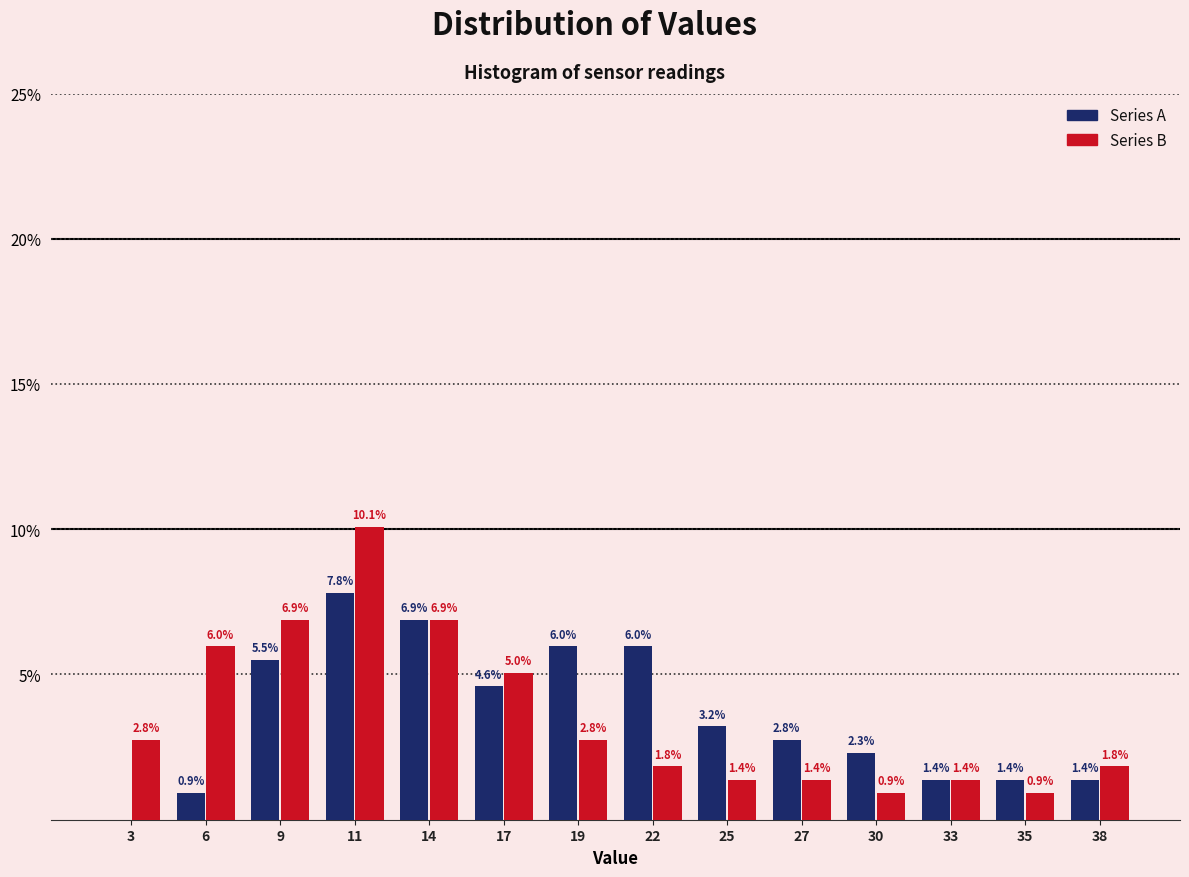

Reading left to right, transcribe all the data shown in this chart.

Series A: 3=0.0	6=0.9	9=5.5	11=7.8	14=6.9	17=4.6	19=6.0	22=6.0	25=3.2	27=2.8	30=2.3	33=1.4	35=1.4	38=1.4
Series B: 3=2.8	6=6.0	9=6.9	11=10.1	14=6.9	17=5.0	19=2.8	22=1.8	25=1.4	27=1.4	30=0.9	33=1.4	35=0.9	38=1.8